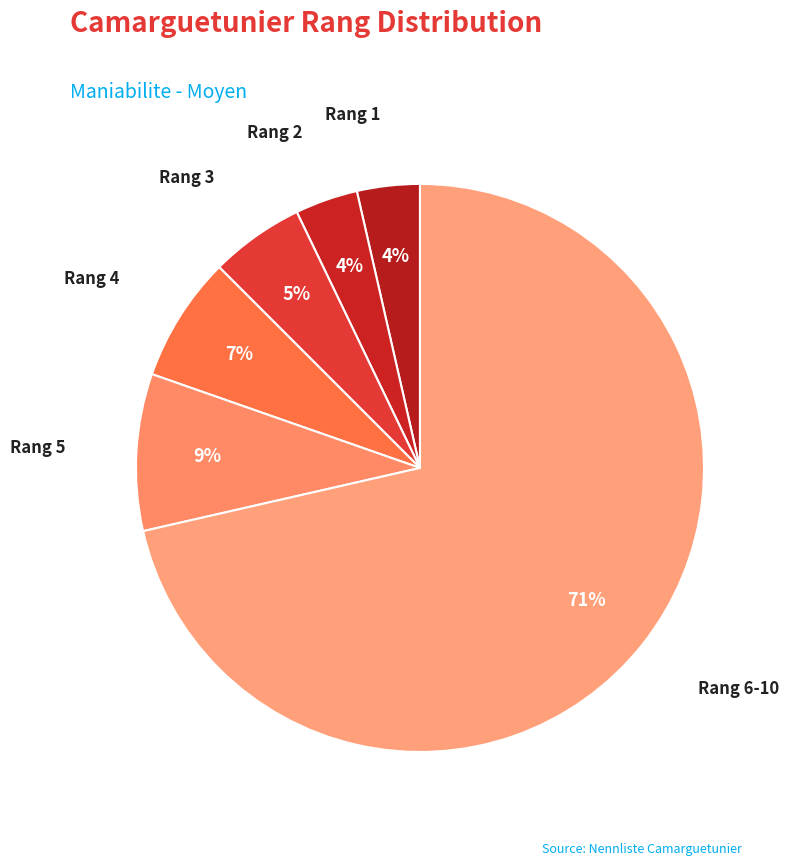

Is there any slice that represents more than half of the pie?

Yes